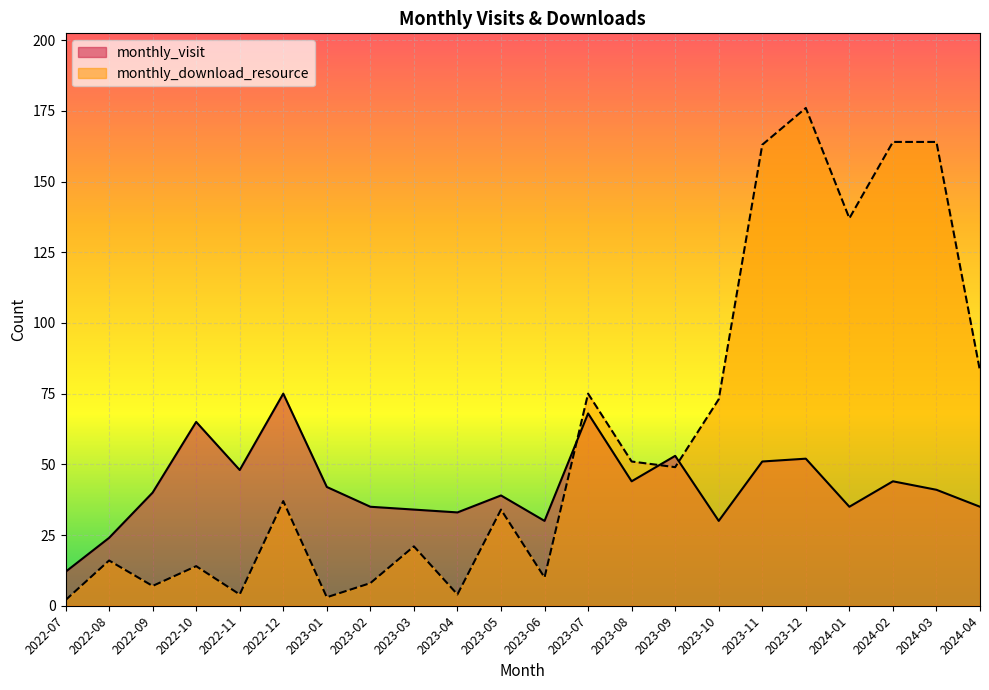

What is the difference between the monthly_visit values at 2024-04 and 2023-01?

7